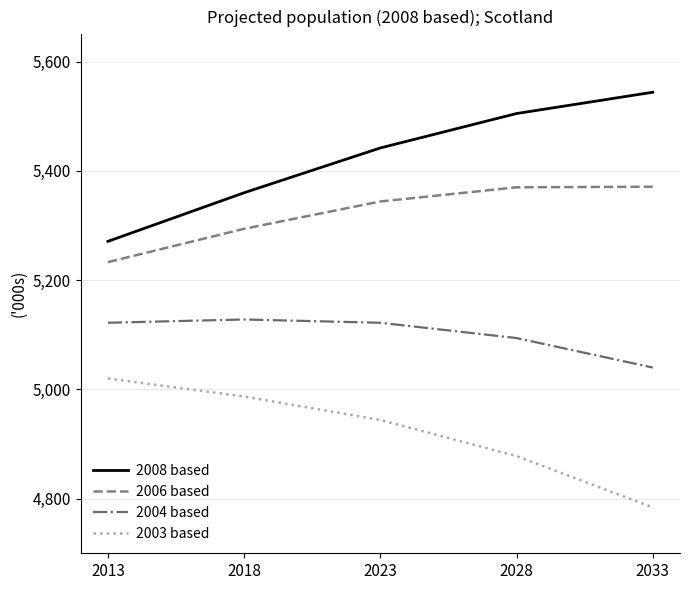

What is the difference between the highest and lowest values at 2018?

373